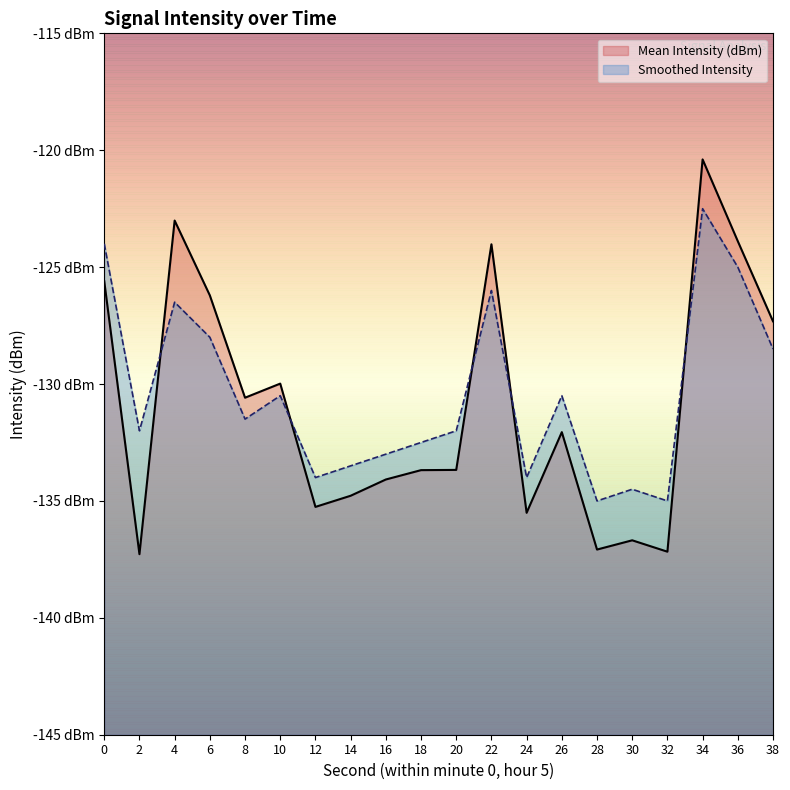

What is the sum of all Mean Intensity (dBm) values?

-2618.3